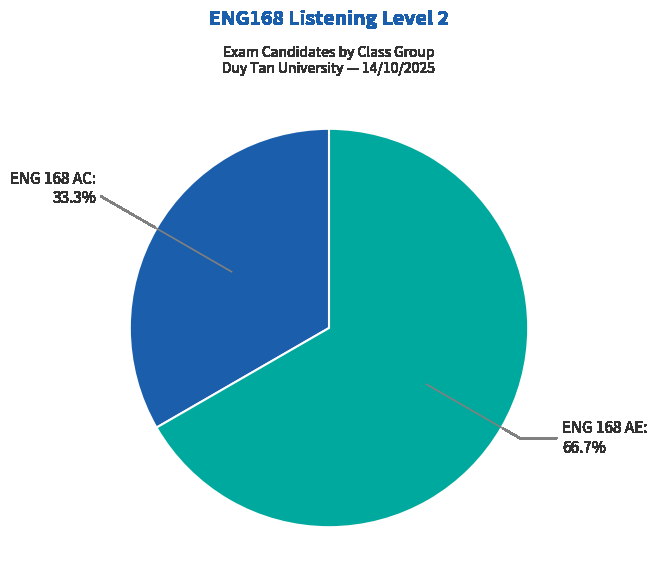

Is there a majority slice in this chart?

Yes